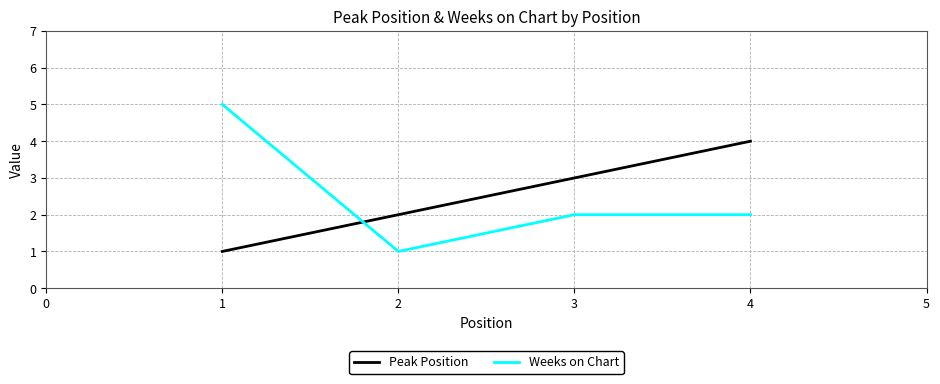

What is the difference between the second highest and minimum values in the Peak Position series?

2